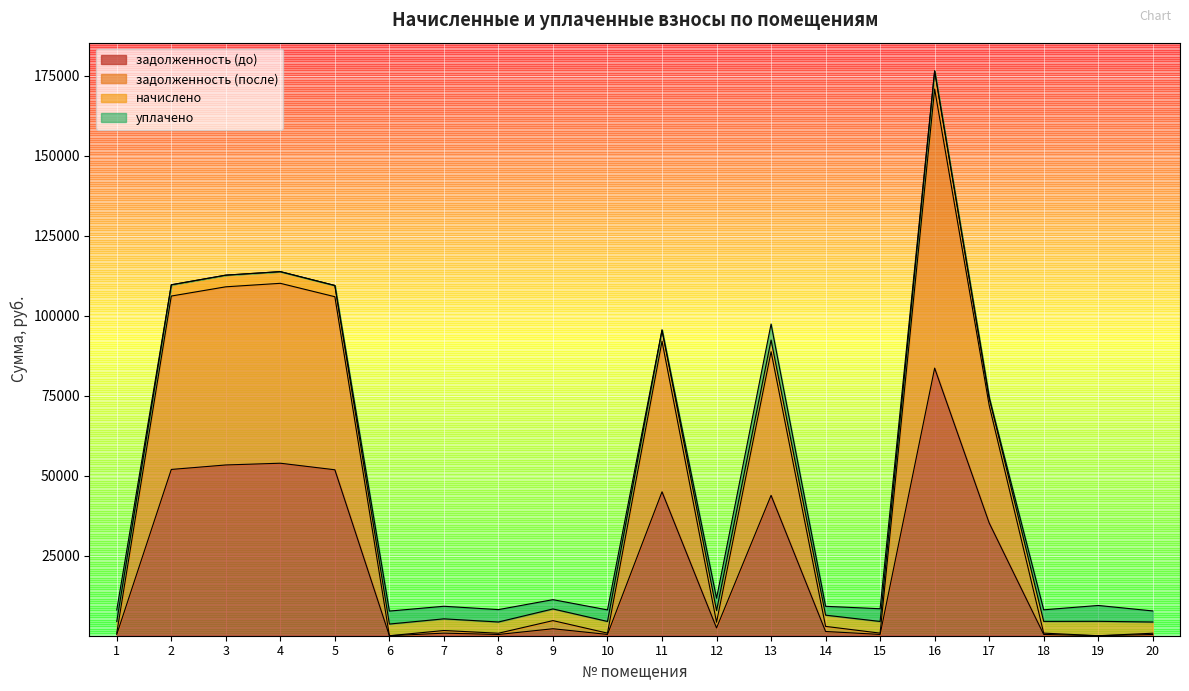

Which category has the lowest value in the задолженность (до) series?

6